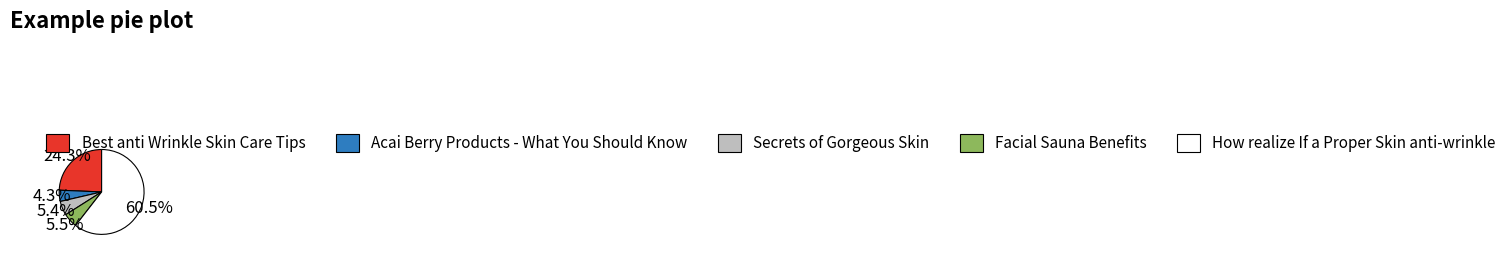

Is Facial Sauna Benefits the majority of the pie?

No